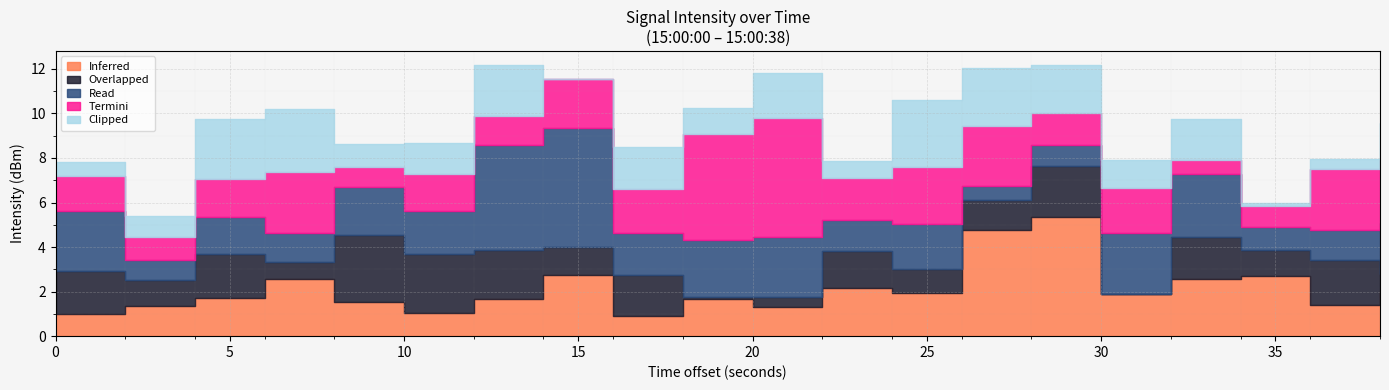

Which series changed the most between 12 and 28?

Read